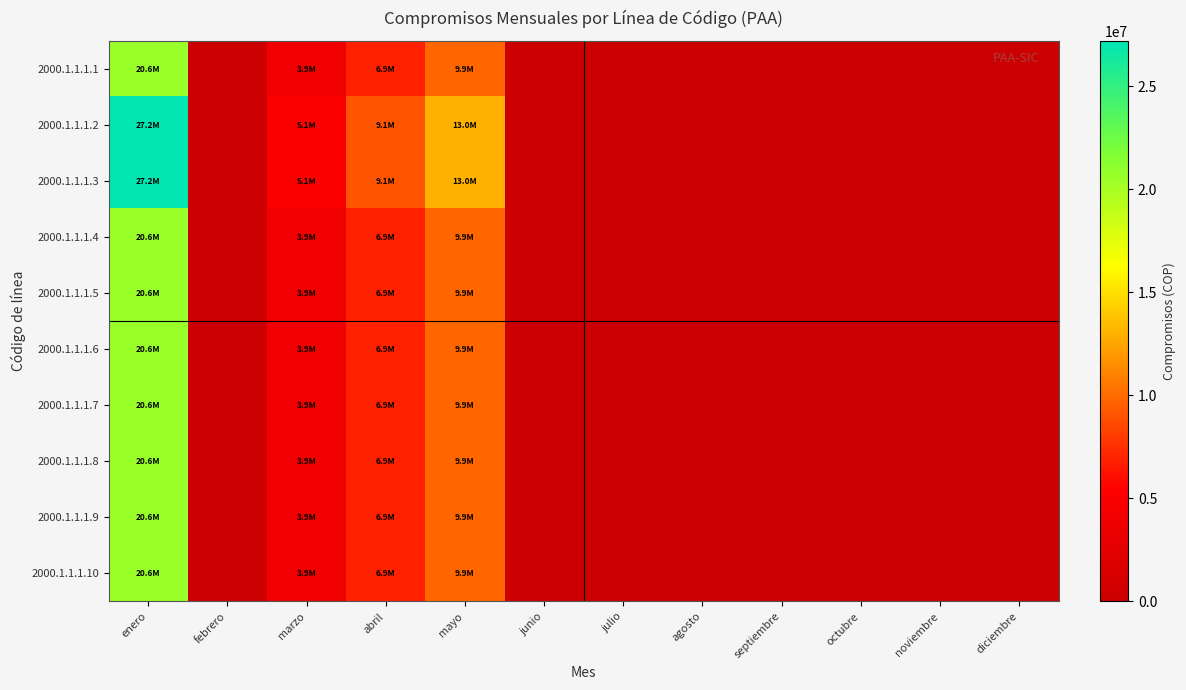

Reading left to right, transcribe all the data shown in this chart.

2000.1.1.1.1: enero=20637000	febrero=0	marzo=3898100	abril=6879000	mayo=9859900	junio=0	julio=0	agosto=0	septiembre=0	octubre=0	noviembre=0	diciembre=0
2000.1.1.1.2: enero=27184800	febrero=0	marzo=5134907	abril=9061600	mayo=12988293	junio=0	julio=0	agosto=0	septiembre=0	octubre=0	noviembre=0	diciembre=0
2000.1.1.1.3: enero=27184800	febrero=0	marzo=5134907	abril=9061600	mayo=12988293	junio=0	julio=0	agosto=0	septiembre=0	octubre=0	noviembre=0	diciembre=0
2000.1.1.1.4: enero=20637000	febrero=0	marzo=3898100	abril=6879000	mayo=9859900	junio=0	julio=0	agosto=0	septiembre=0	octubre=0	noviembre=0	diciembre=0
2000.1.1.1.5: enero=20637000	febrero=0	marzo=3898100	abril=6879000	mayo=9859900	junio=0	julio=0	agosto=0	septiembre=0	octubre=0	noviembre=0	diciembre=0
2000.1.1.1.6: enero=20637000	febrero=0	marzo=3898100	abril=6879000	mayo=9859900	junio=0	julio=0	agosto=0	septiembre=0	octubre=0	noviembre=0	diciembre=0
2000.1.1.1.7: enero=20637000	febrero=0	marzo=3898100	abril=6879000	mayo=9859900	junio=0	julio=0	agosto=0	septiembre=0	octubre=0	noviembre=0	diciembre=0
2000.1.1.1.8: enero=20637000	febrero=0	marzo=3898100	abril=6879000	mayo=9859900	junio=0	julio=0	agosto=0	septiembre=0	octubre=0	noviembre=0	diciembre=0
2000.1.1.1.9: enero=20637000	febrero=0	marzo=3898100	abril=6879000	mayo=9859900	junio=0	julio=0	agosto=0	septiembre=0	octubre=0	noviembre=0	diciembre=0
2000.1.1.1.10: enero=20637000	febrero=0	marzo=3898100	abril=6879000	mayo=9859900	junio=0	julio=0	agosto=0	septiembre=0	octubre=0	noviembre=0	diciembre=0